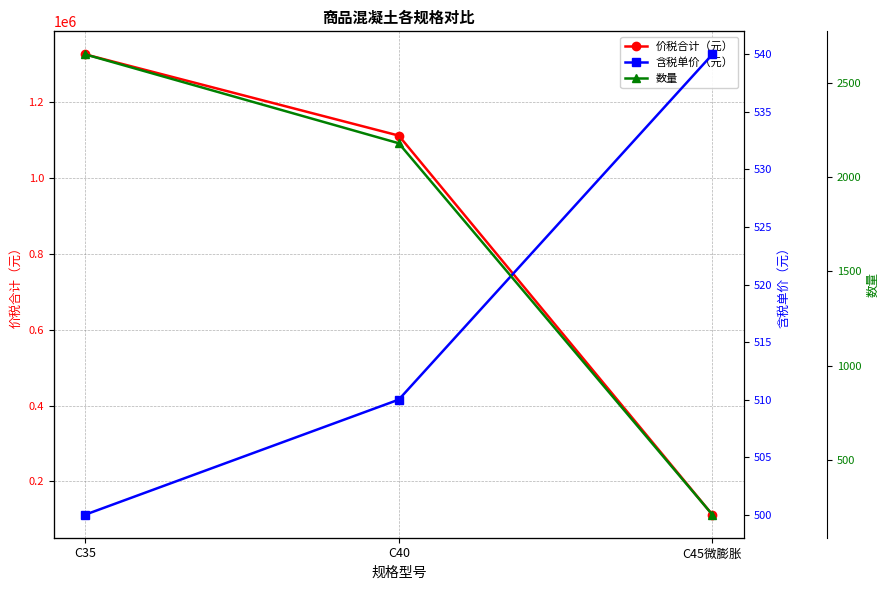

Which series has the largest total across all categories?

价税合计（元）